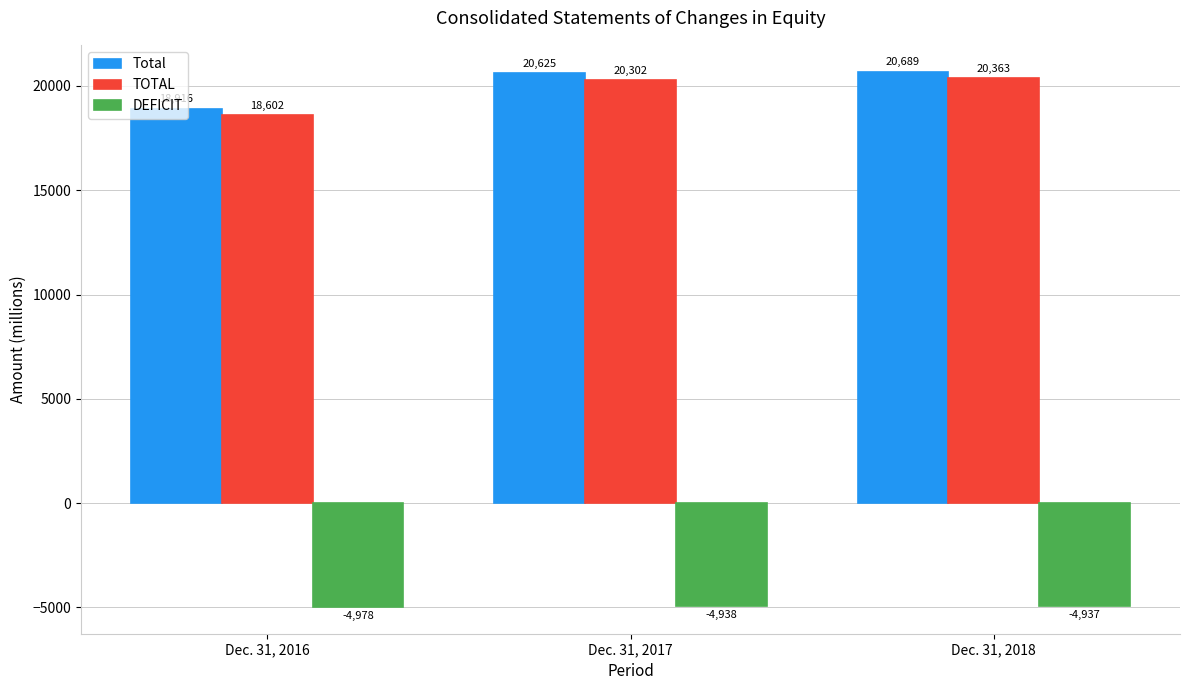

Which category has the highest value across all series?

Dec. 31, 2018